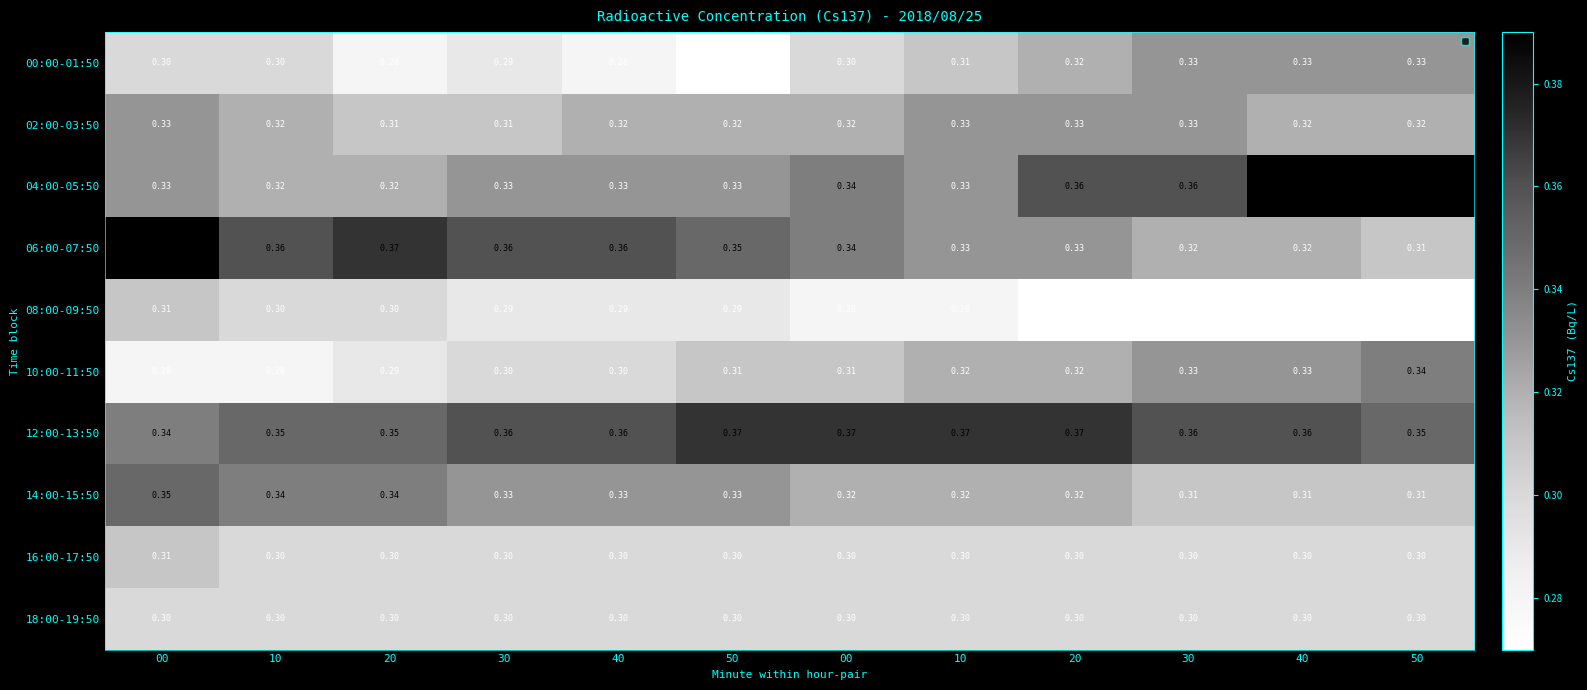

How many series are shown in this chart?

10